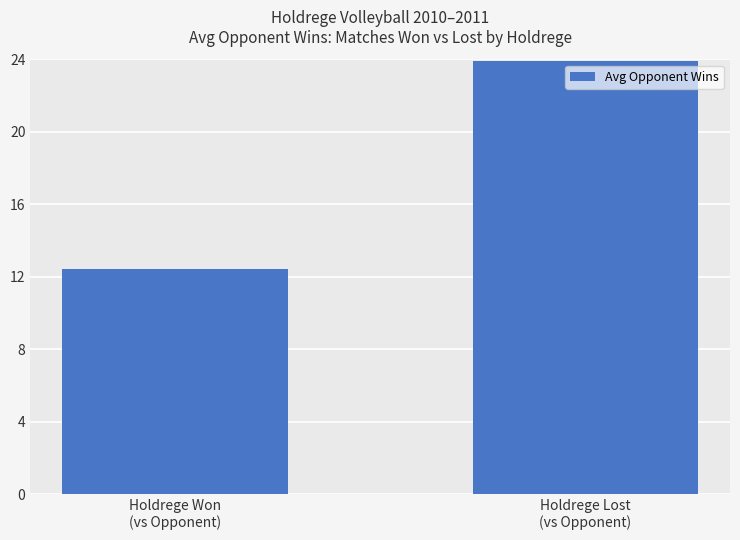

What is the change in value from Holdrege Won
(vs Opponent) to Holdrege Lost
(vs Opponent)?

+11.5